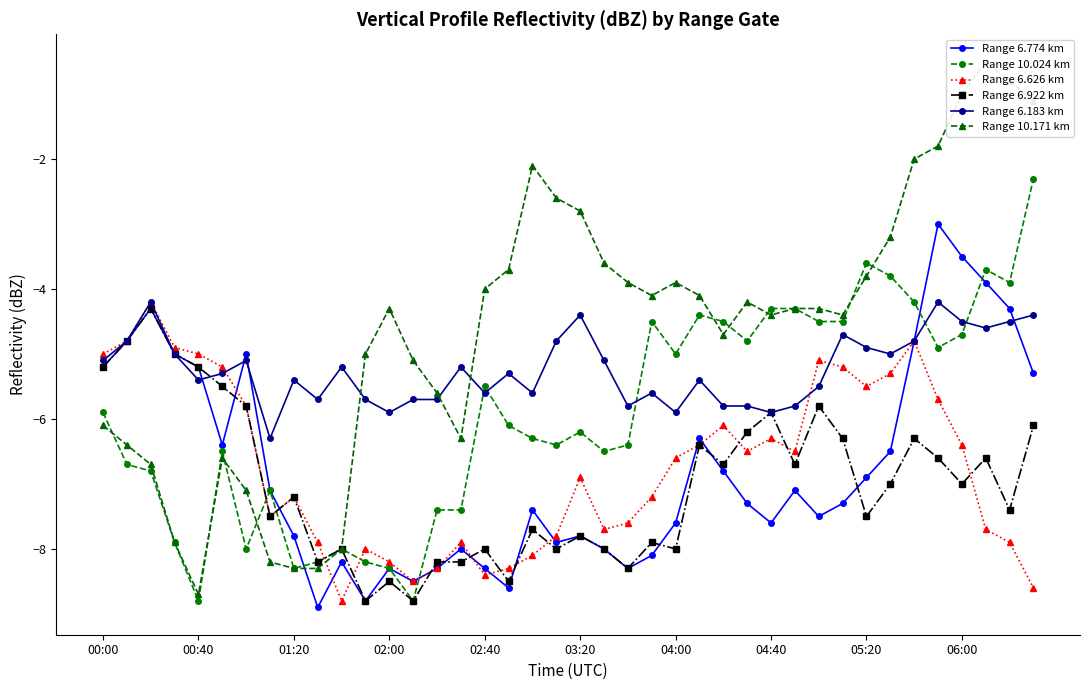

Is it true that Range 6.626 km equals -3.4 at 29?

False